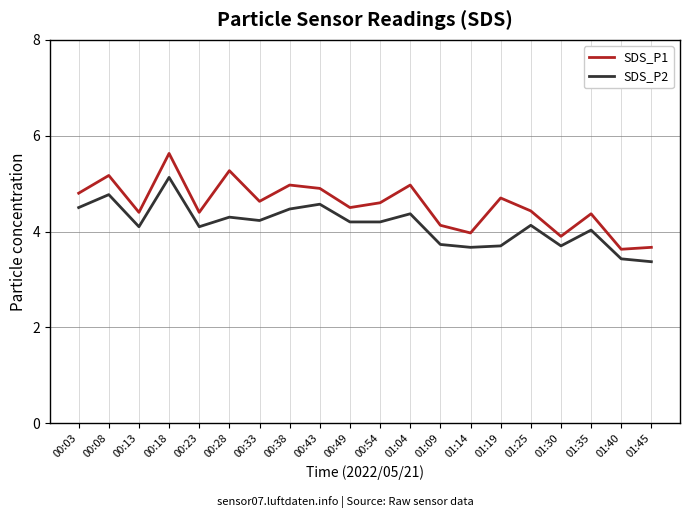

Reading left to right, transcribe all the data shown in this chart.

SDS_P1: 4.8	5.2	4.4	5.6	4.4	5.3	4.6	5.0	4.9	4.5	4.6	5.0	4.1	4.0	4.7	4.4	3.9	4.4	3.6	3.7
SDS_P2: 4.5	4.8	4.1	5.1	4.1	4.3	4.2	4.5	4.6	4.2	4.2	4.4	3.7	3.7	3.7	4.1	3.7	4.0	3.4	3.4